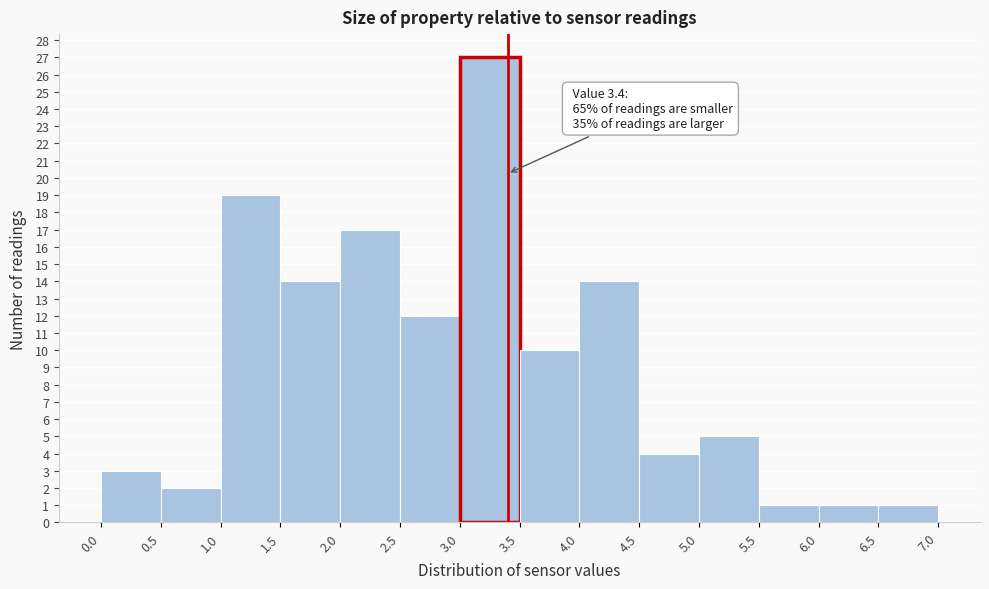

Which range on the x-axis has the tallest bar?

3.0 to 3.5